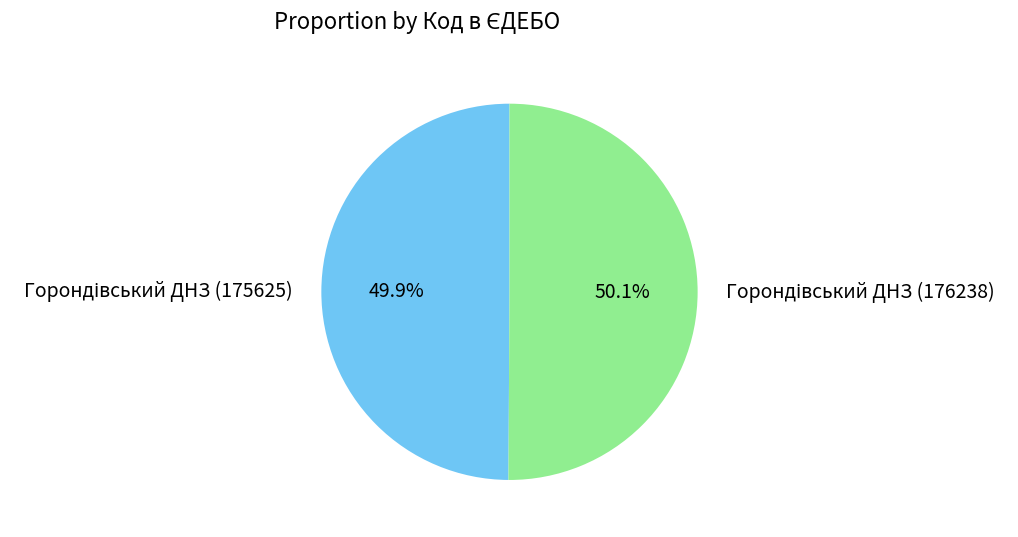

Is there any slice that represents more than half of the pie?

Yes